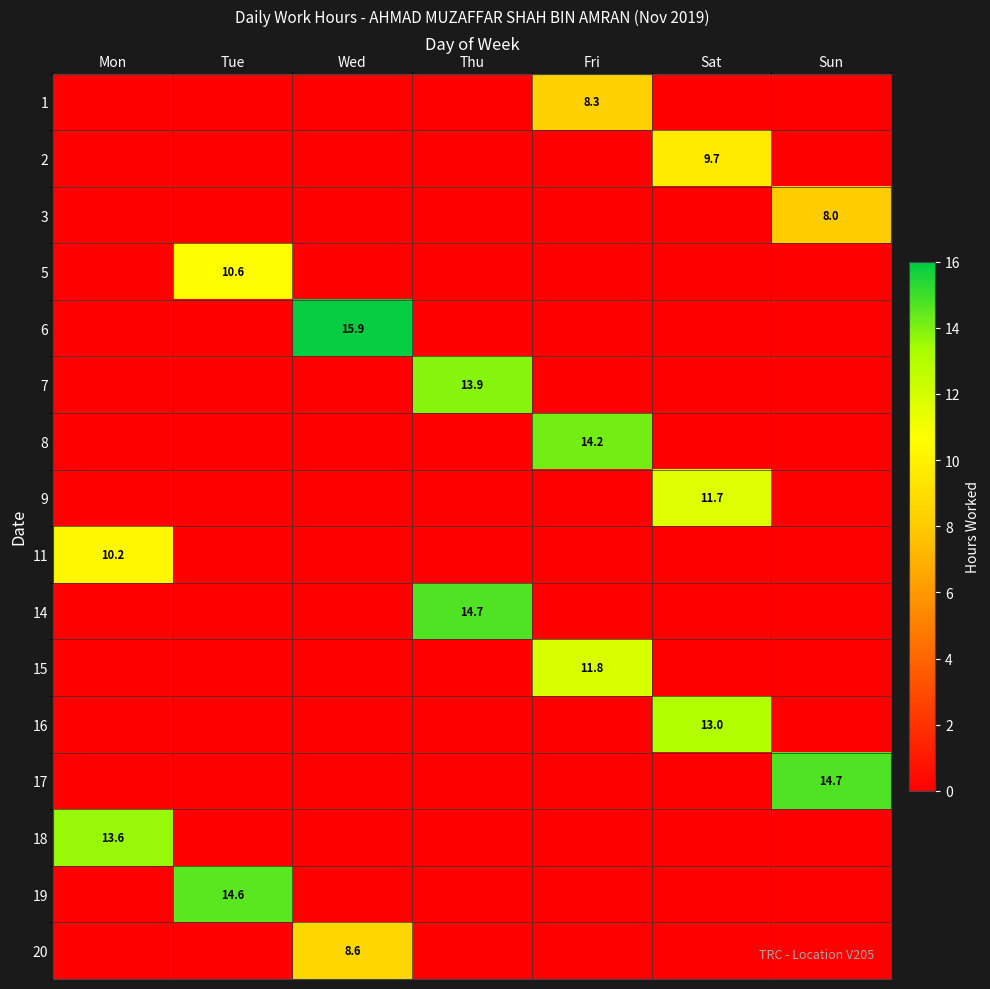

True or false: 6 has a value of 8.2 at Wed.

False